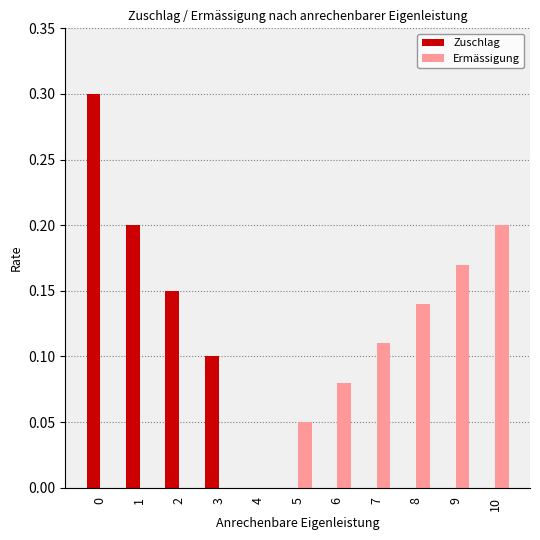

The value of Ermässigung at 8 is 0.1. True or false?

True